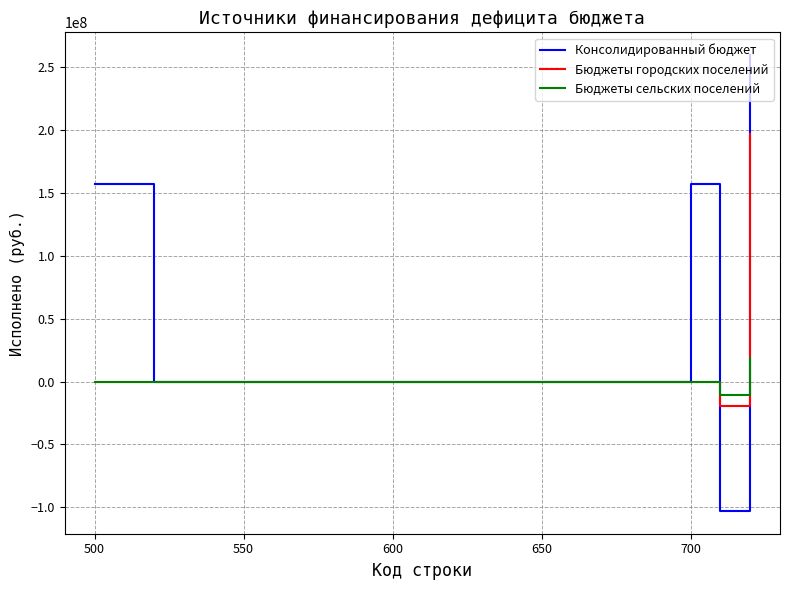

Which series has the largest total across all categories?

Консолидированный бюджет